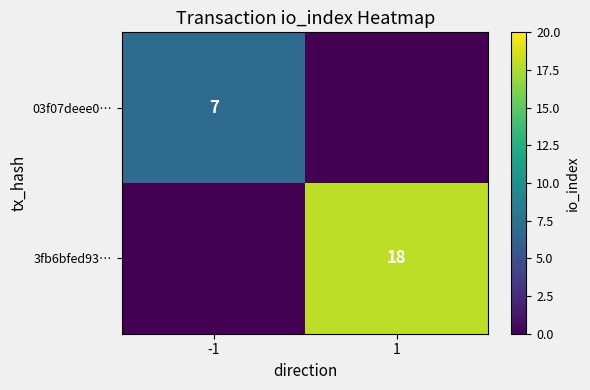

Which has a higher value, 1 or -1?

-1